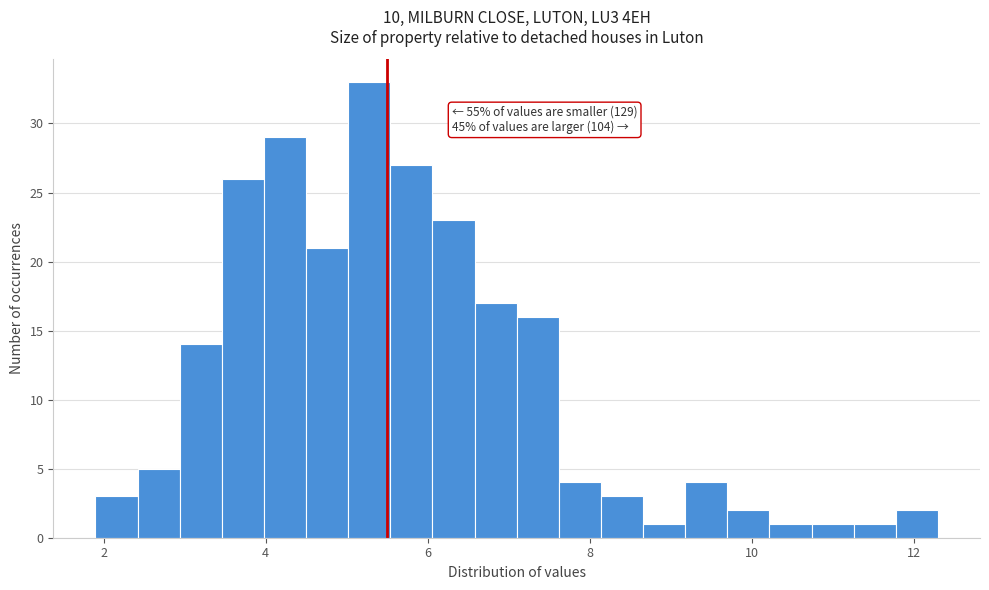

Around what value on the x-axis is the tallest bar? Give the approximate position of its centre, as read against the axis.

5.2